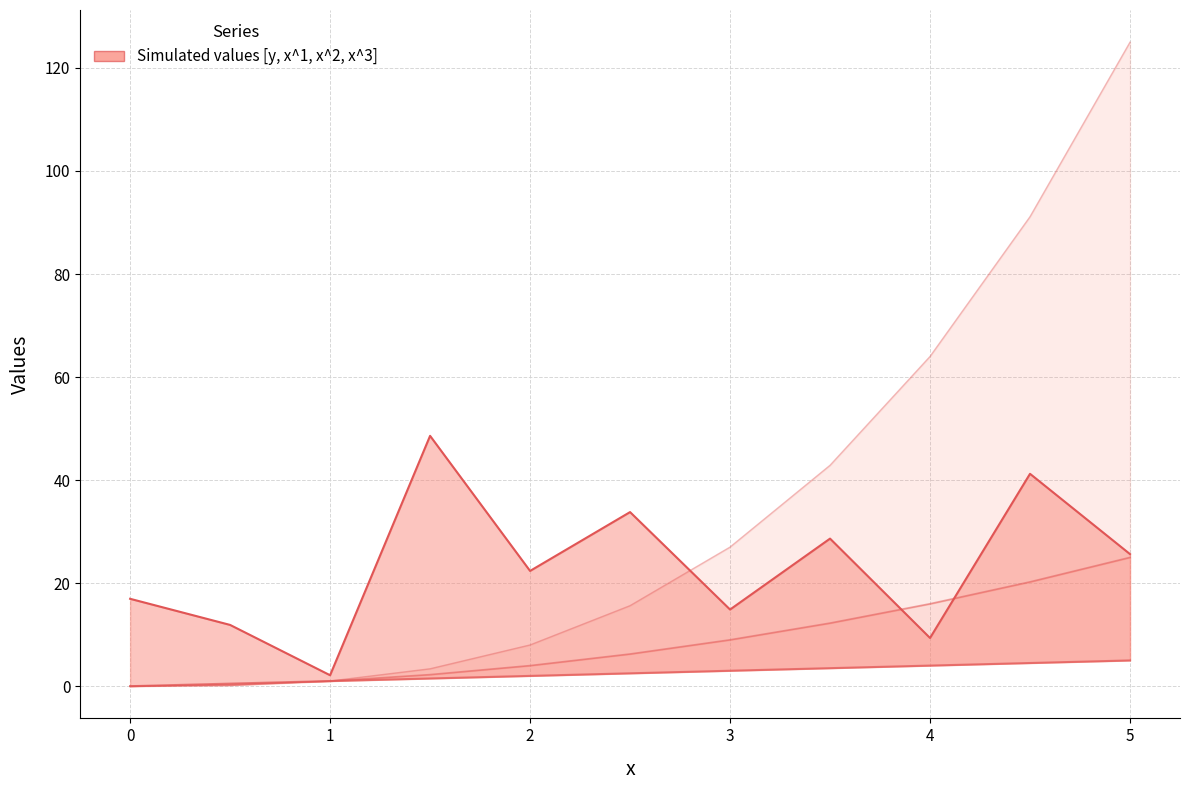

True or false: x^3 and x^2 cross at least once.

False